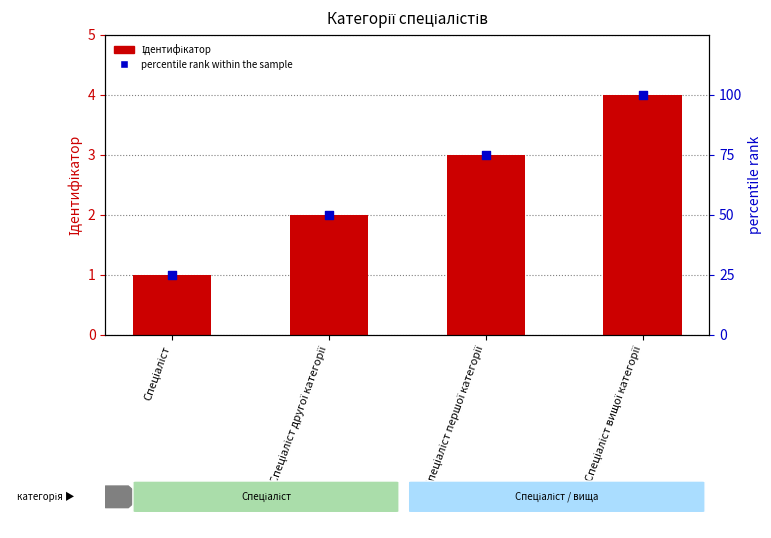

Which series contains the highest Y value?

percentile rank within the sample